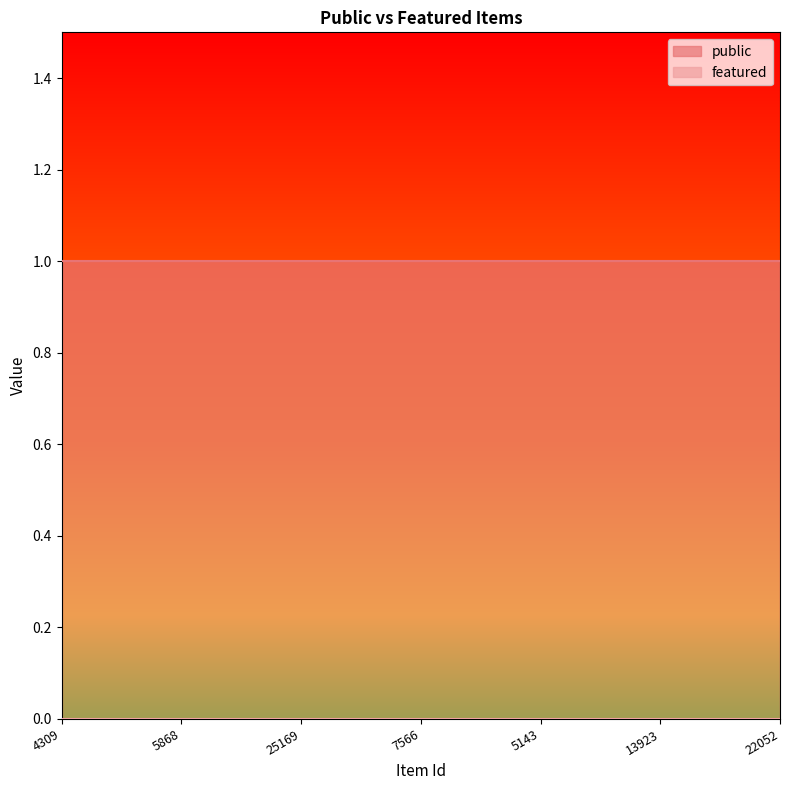

What value does the public series have at 5868?

1